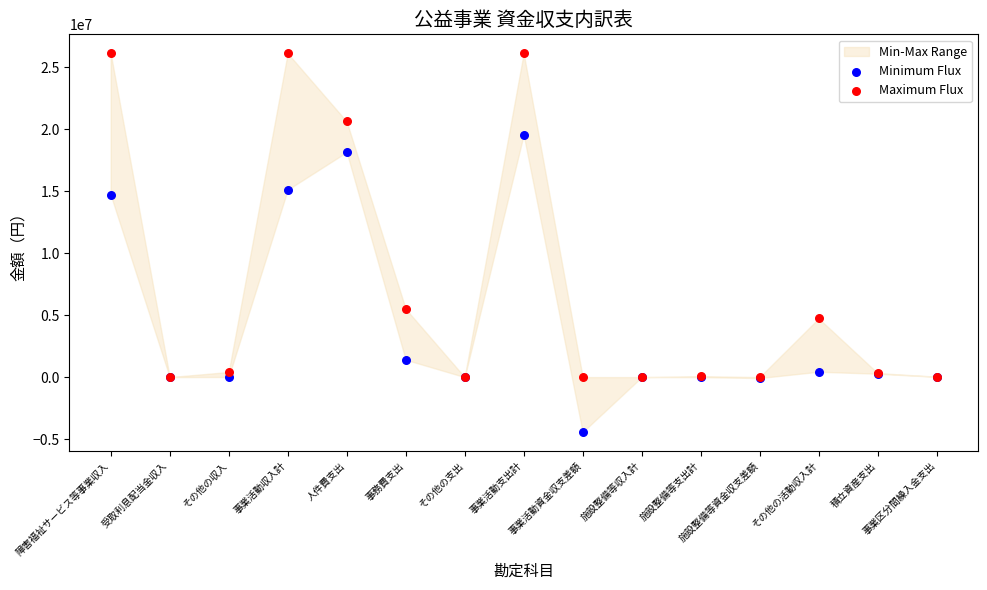

Which series contains the highest Y value?

Maximum Flux